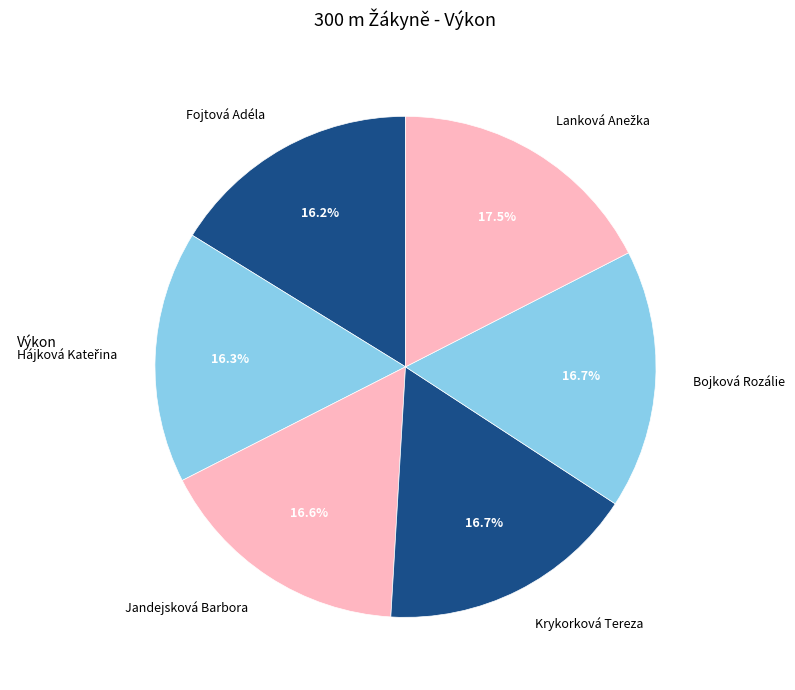

What percentage is NOT represented by Krykorková Tereza?

83.3%